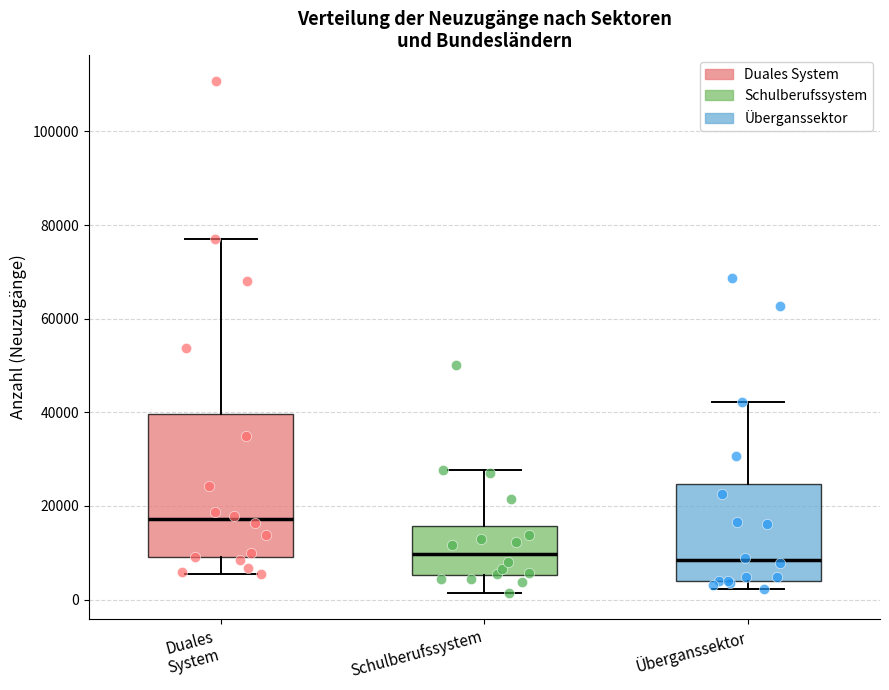

Reading left to right, transcribe this box plot: for each box, give where its median line is, the range the box spans, and where its two whiskers end, as read against the y-axis. The values are not printed on the chart, so give them approximately, as read against the axis.

Duales System: median 18000, box 10000 to 40000, whiskers 6000 to 76000
Schulberufssystem: median 10000, box 6000 to 16000, whiskers 2000 to 28000
Überganssektor: median 8000, box 4000 to 24000, whiskers 2000 to 42000